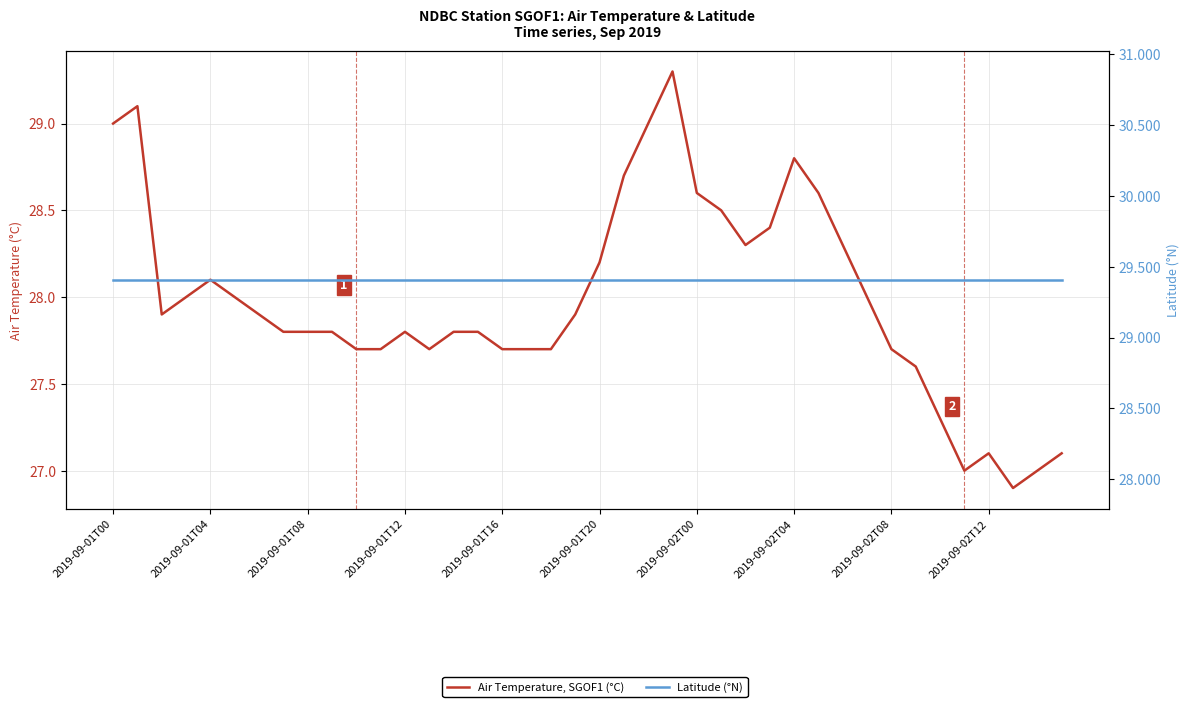

Which series has the largest total across all categories?

Latitude (°N)